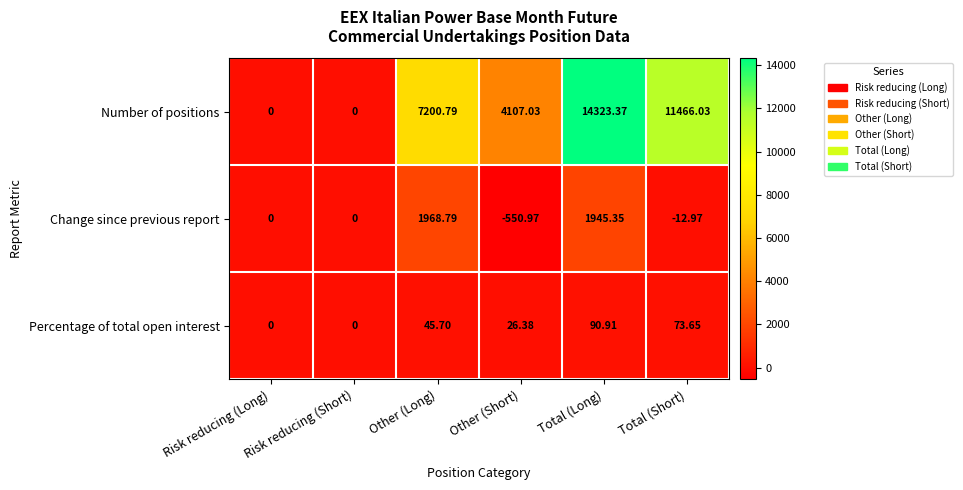

Rank the series at Other (Short) from lowest to highest value.

Change since previous report, Percentage of total open interest, Number of positions